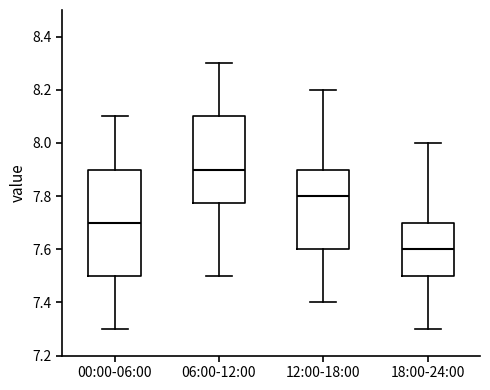

Which box's median line is the highest?

06:00-12:00